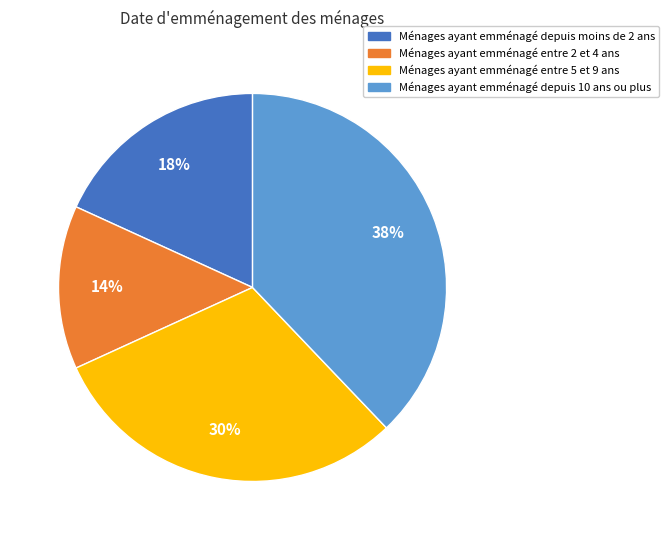

How many slices are in this pie chart?

4